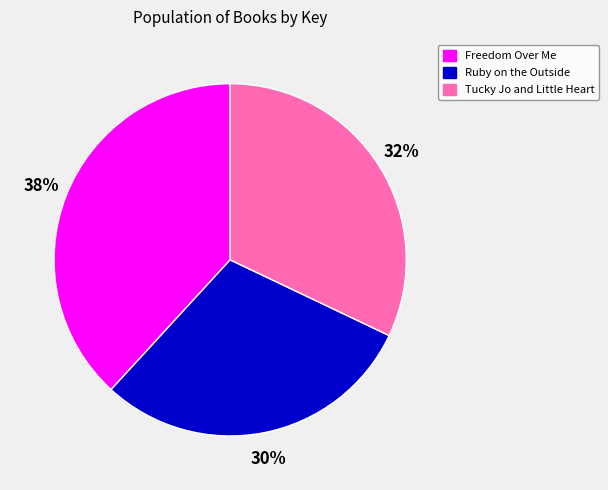

Is Ruby on the Outside the majority of the pie?

No